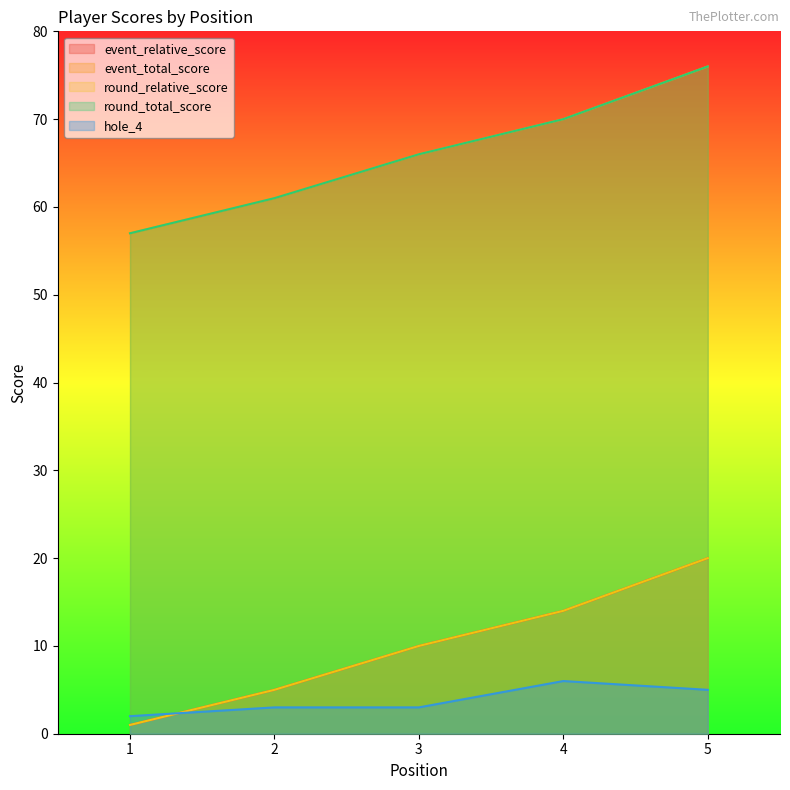

What is the sum of the event_relative_score values at 1 and 2?

6